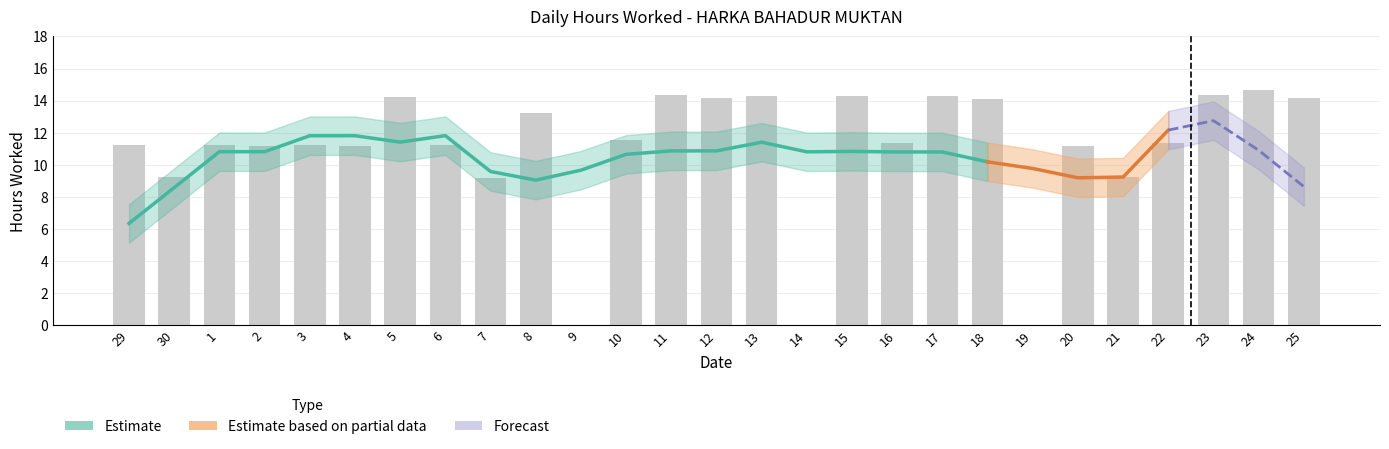

Which category has the lowest value across all series?

9